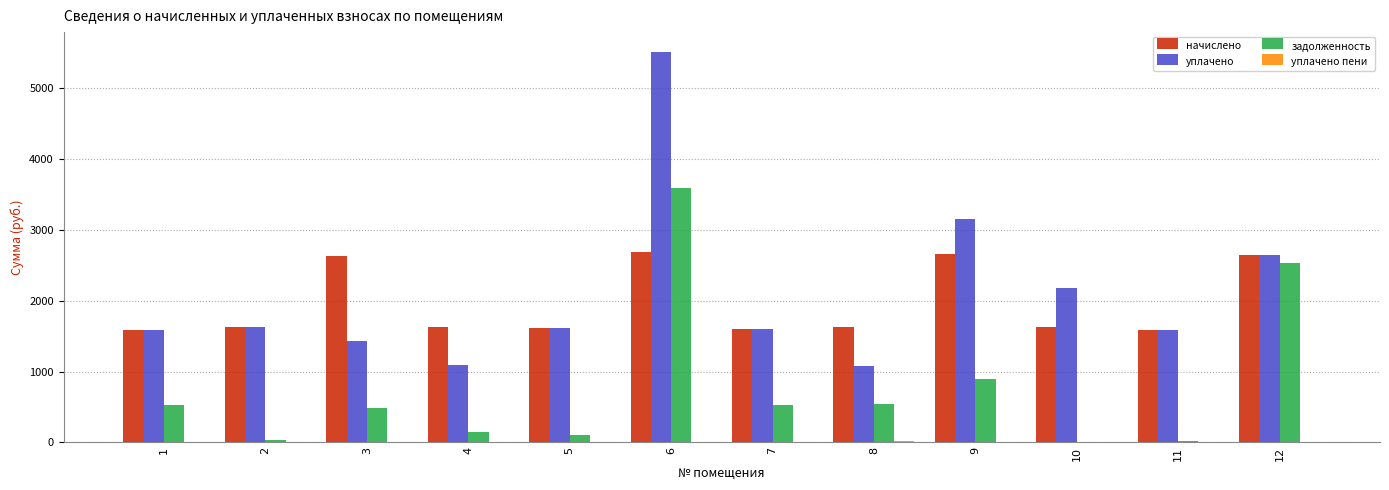

What is the total value across all series at 9?

6684.9